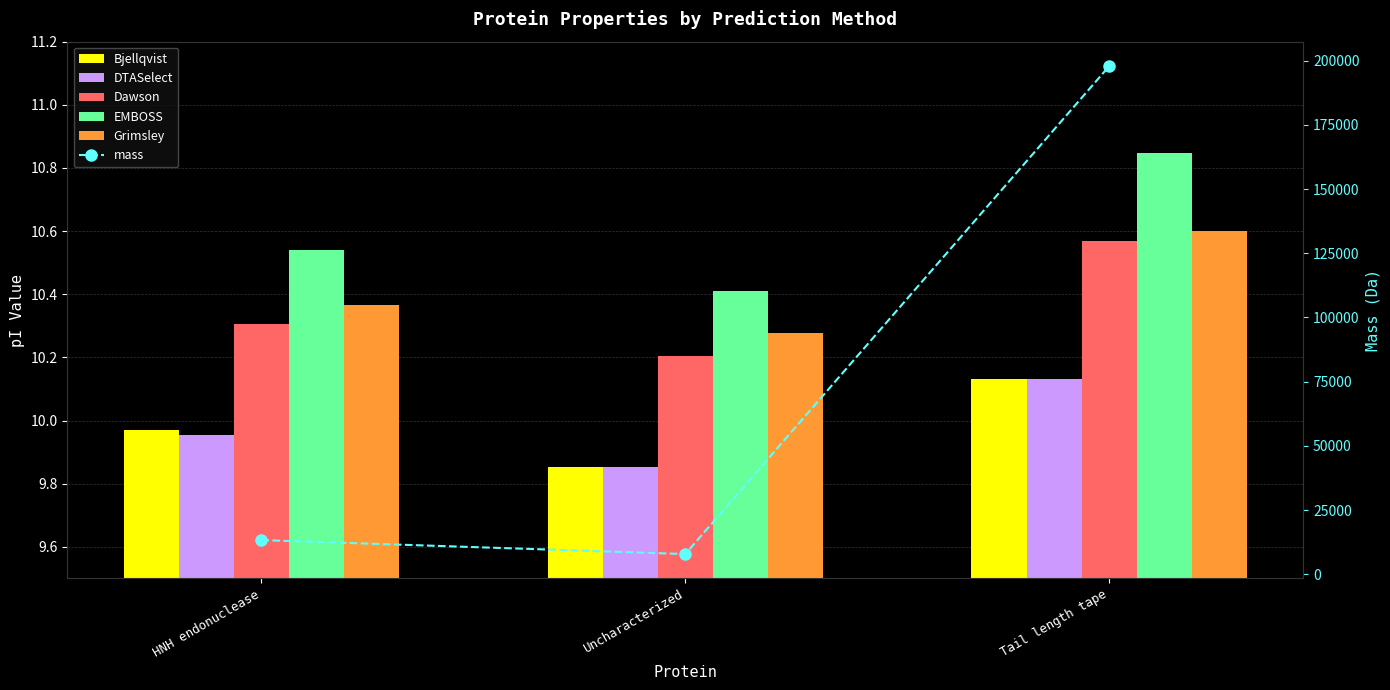

How many categories are shown in the chart?

3